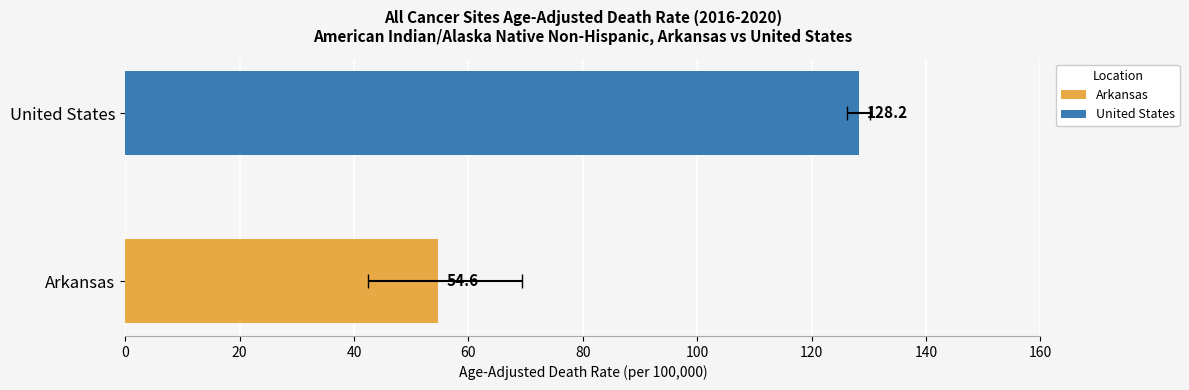

How many values in the Age-Adjusted Death Rate series are below 128?

1